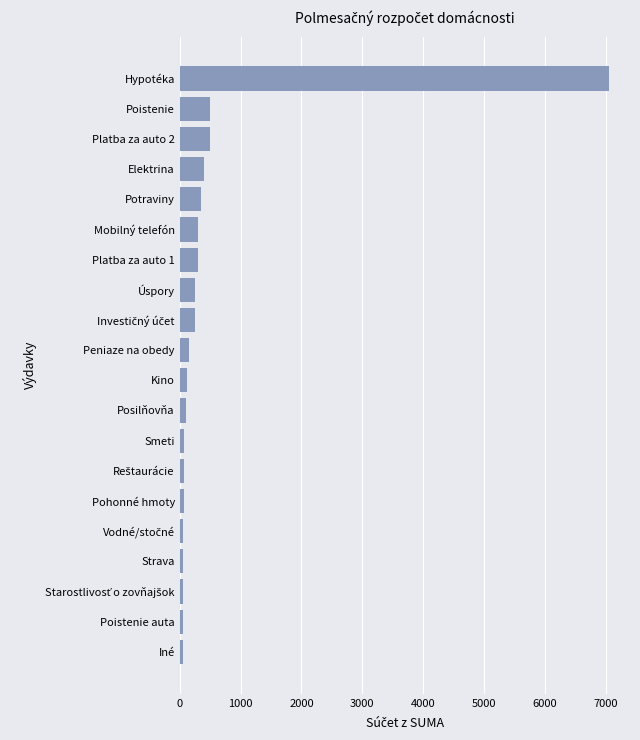

What is the difference between the maximum and minimum values?

7000